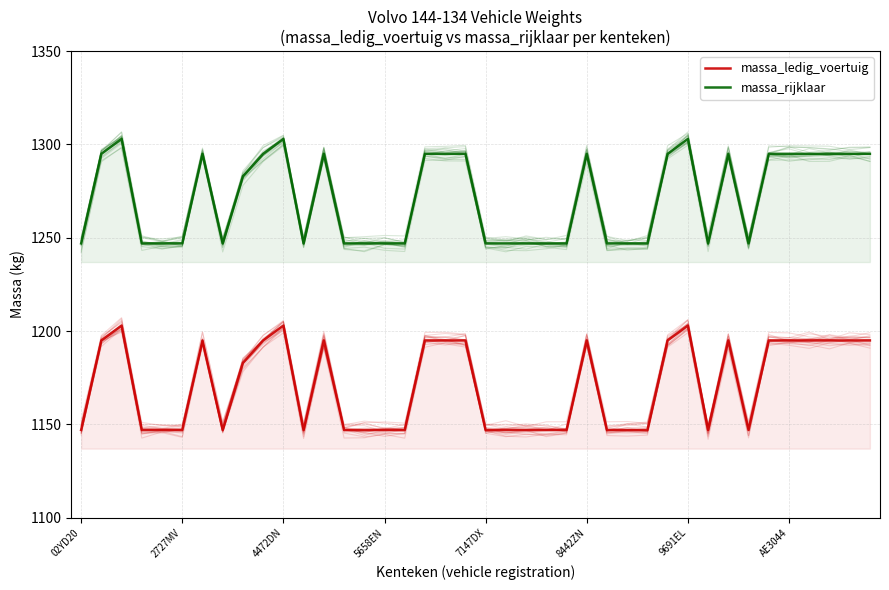

At which label is massa_rijklaar closest to 1275?

8